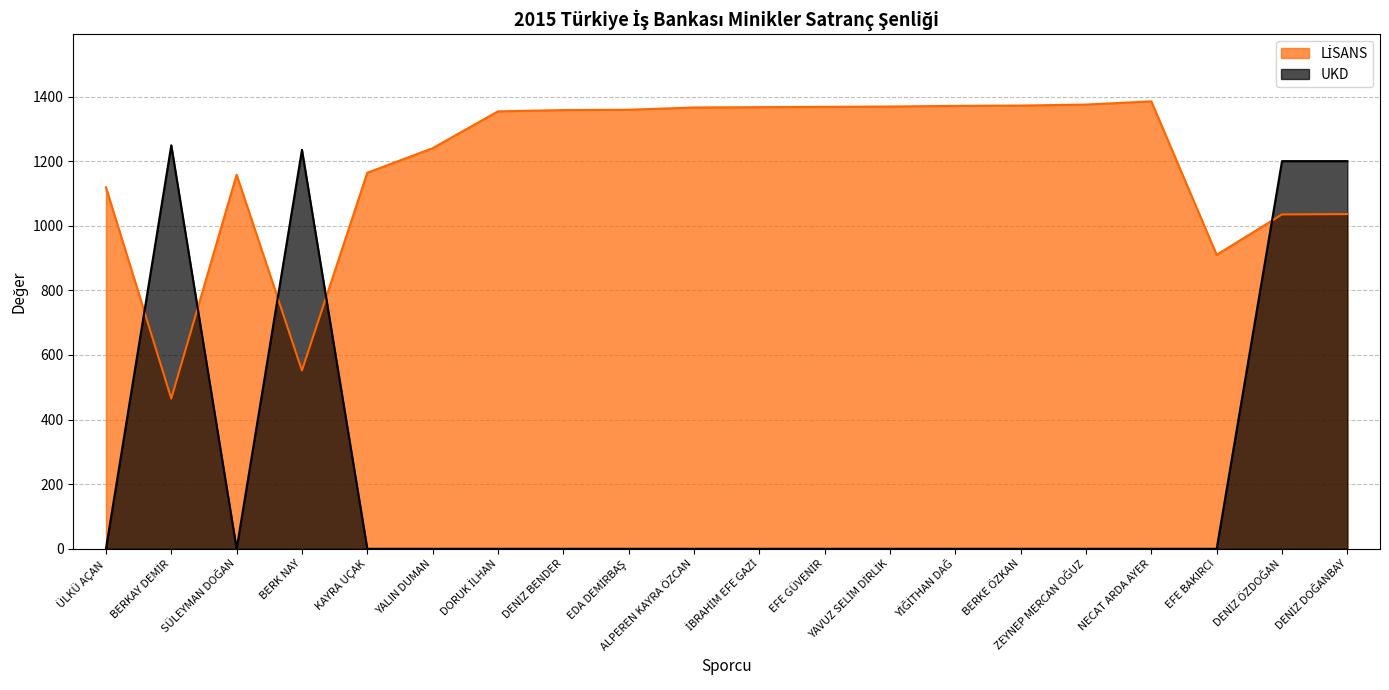

Between which two adjacent categories do LİSANS and UKD first intersect?

ÜLKÜ AÇAN and BERKAY DEMİR